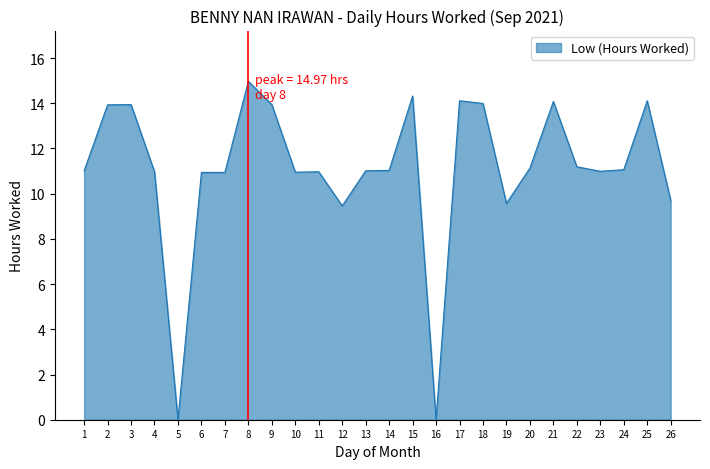

What is the difference between the values at 24 and 3?

2.9